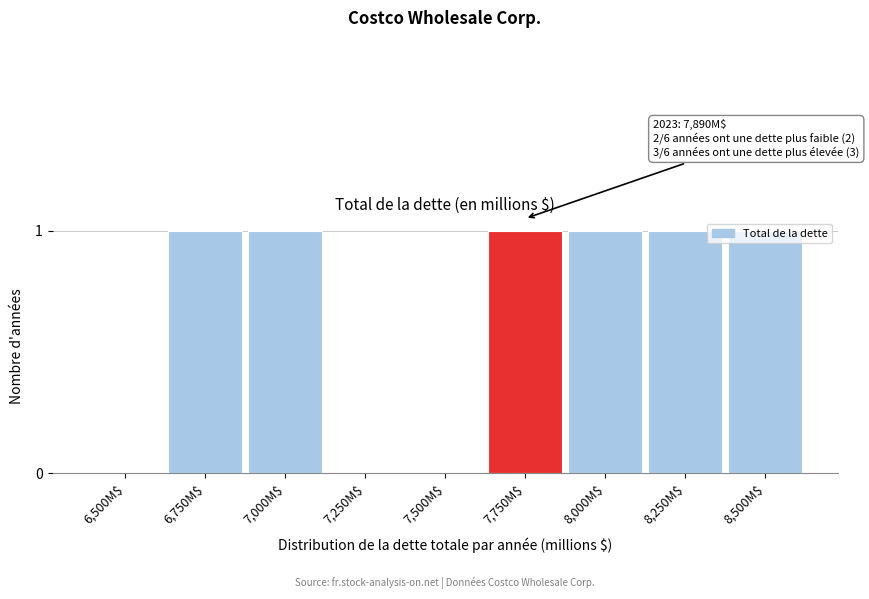

Is it true that the value at 8,250M$ is 1?

True